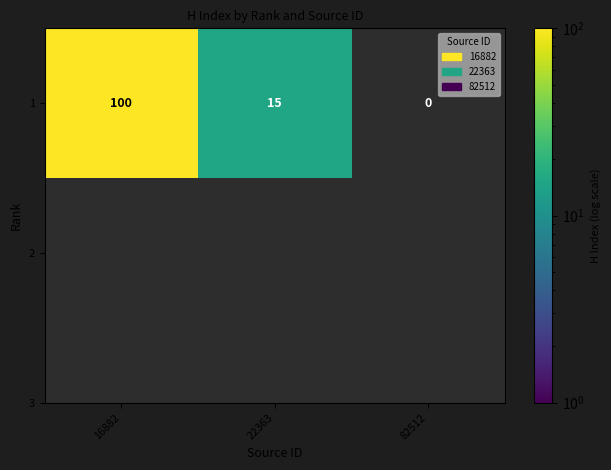

The chart shows a value of 0 at 82512. True or false?

True